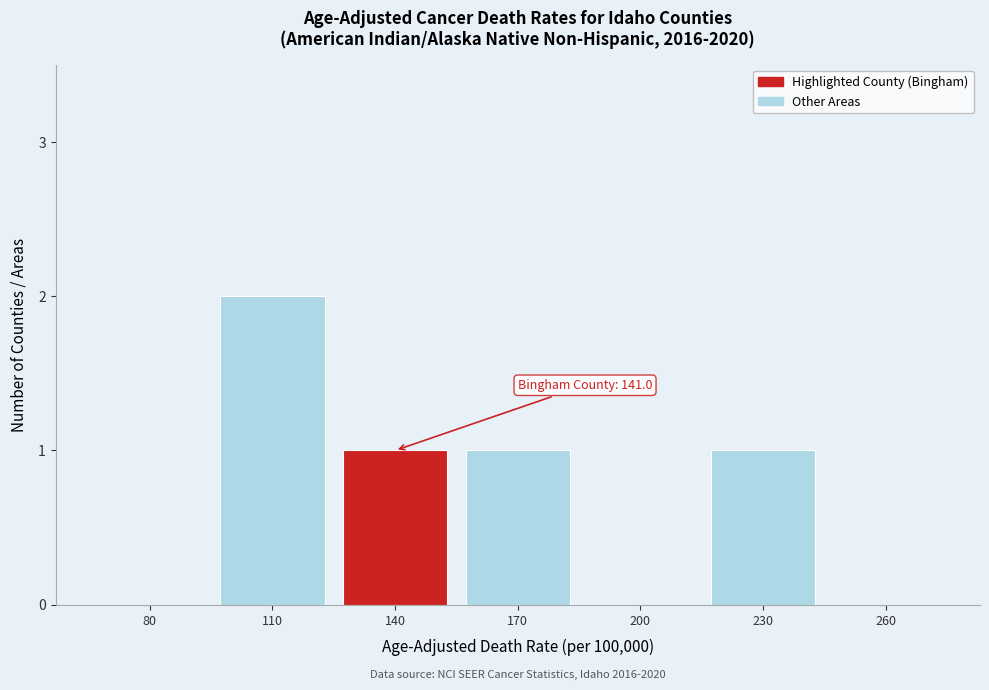

Reading left to right, list all the values displayed in this chart.

80=0	110=2	140=1	170=1	200=0	230=1	260=0